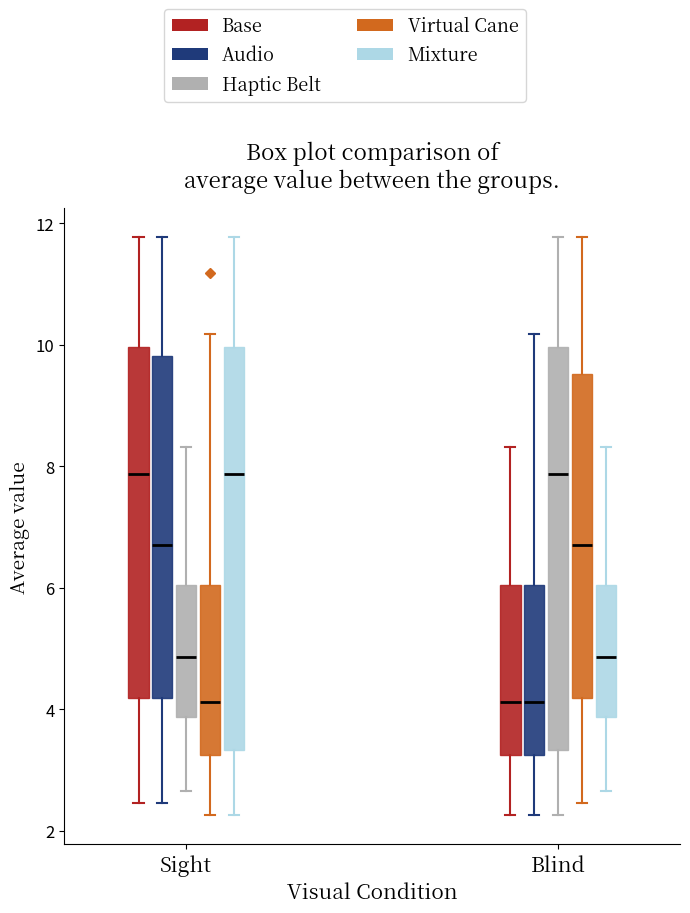

Reading left to right, read every box against the y-axis: the position of its median line, the range the box covers, and the ends of its whiskers. The values are not printed on the chart, so give them approximately, as read against the axis.

Sight (Base): median 7.8, box 4.2 to 10.0, whiskers 2.4 to 11.8
Sight (Audio): median 6.8, box 4.2 to 9.8, whiskers 2.4 to 11.8
Sight (Haptic Belt): median 4.8, box 3.8 to 6.0, whiskers 2.6 to 8.4
Sight (Virtual Cane): median 4.2, box 3.2 to 6.0, whiskers 2.2 to 10.2
Sight (Mixture): median 7.8, box 3.4 to 10.0, whiskers 2.2 to 11.8
Blind (Base): median 4.2, box 3.2 to 6.0, whiskers 2.2 to 8.4
Blind (Audio): median 4.2, box 3.2 to 6.0, whiskers 2.2 to 10.2
Blind (Haptic Belt): median 7.8, box 3.4 to 10.0, whiskers 2.2 to 11.8
Blind (Virtual Cane): median 6.8, box 4.2 to 9.6, whiskers 2.4 to 11.8
Blind (Mixture): median 4.8, box 3.8 to 6.0, whiskers 2.6 to 8.4